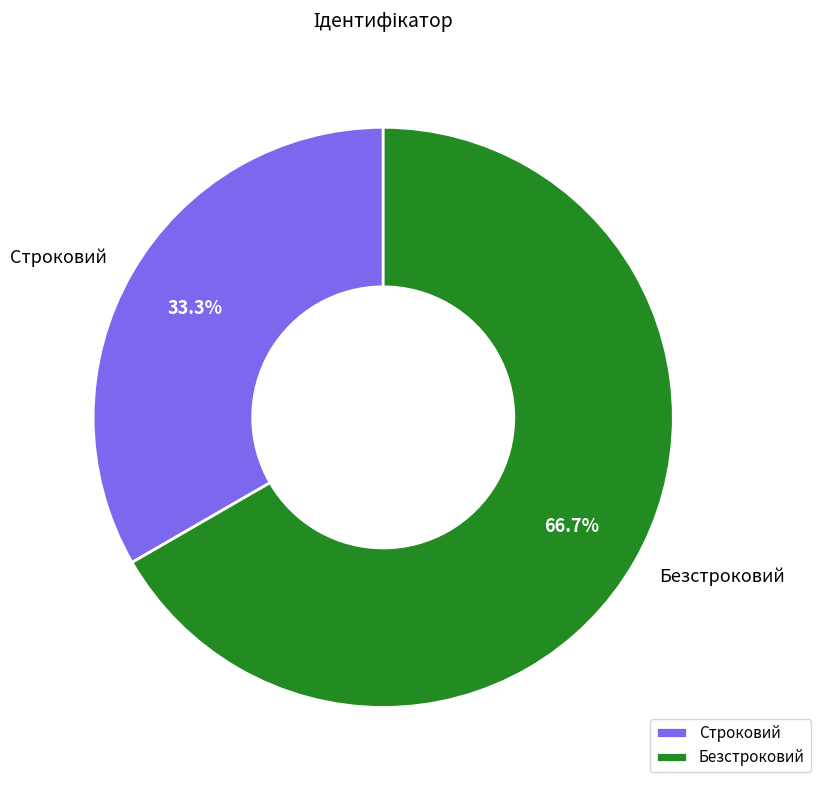

Is there any slice that represents more than half of the pie?

Yes